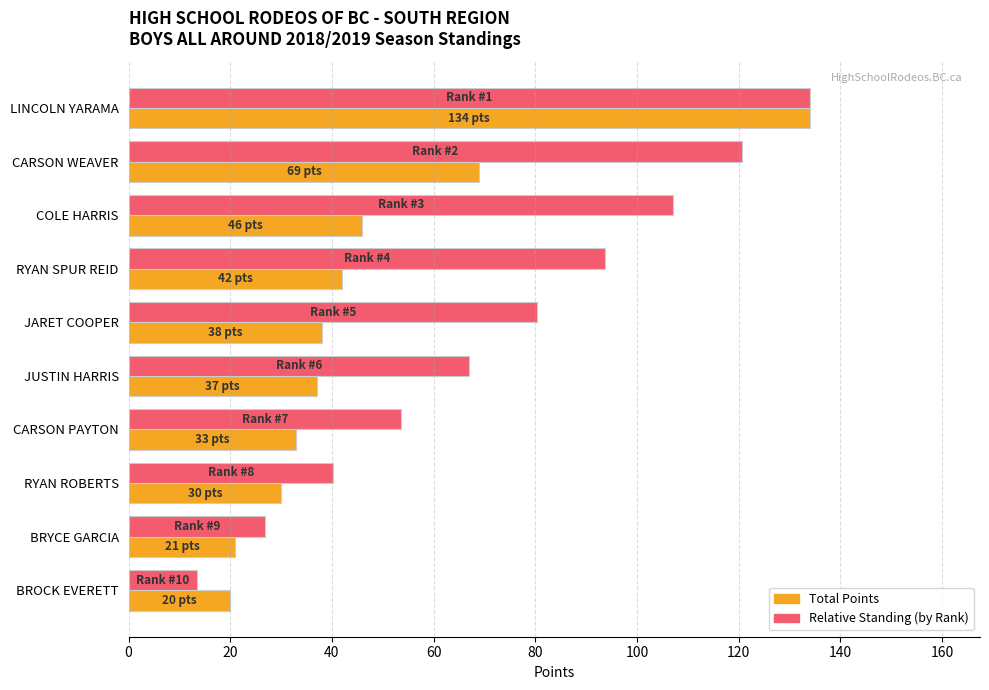

What is the total value across all series at CARSON PAYTON?

86.6